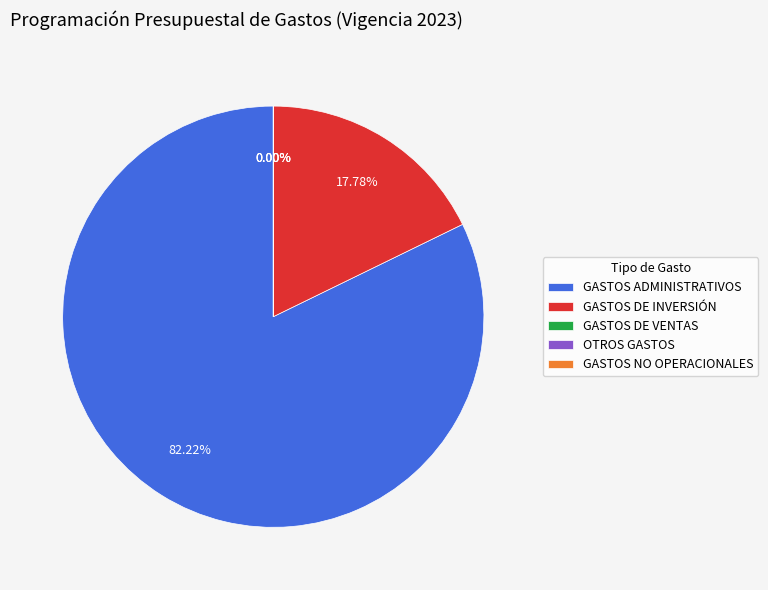

True or false: OTROS GASTOS accounts for 0% of the total.

True